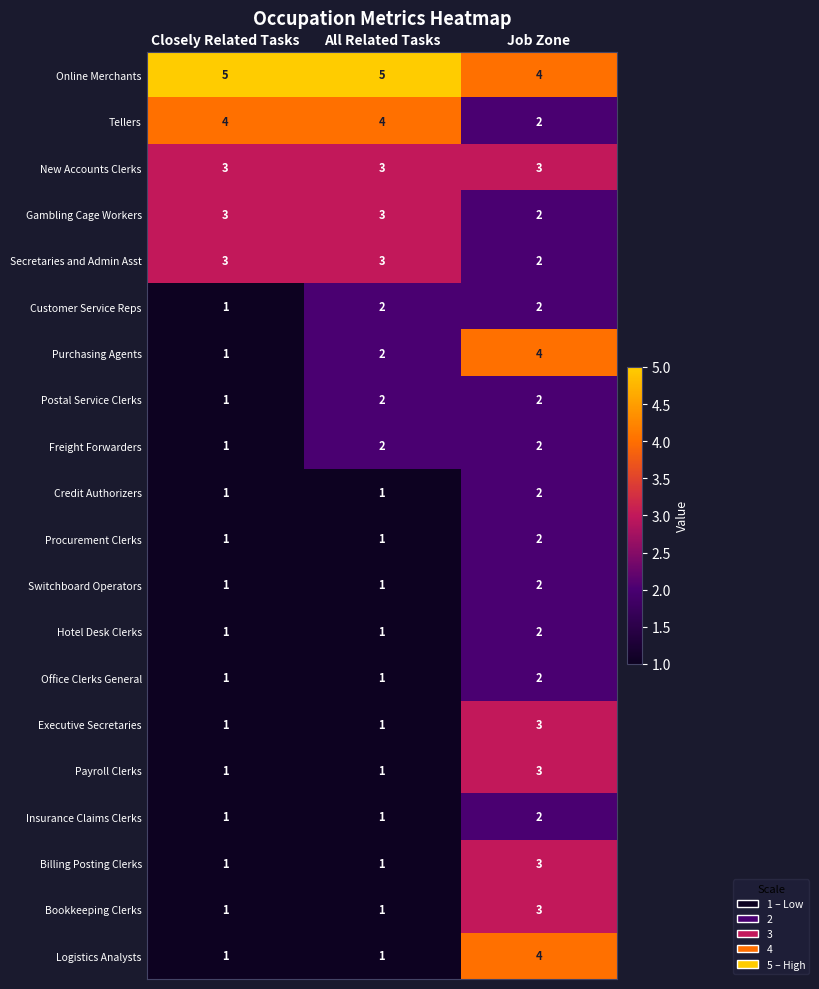

The Logistics Analysts series shows 4 at Job Zone. True or false?

True